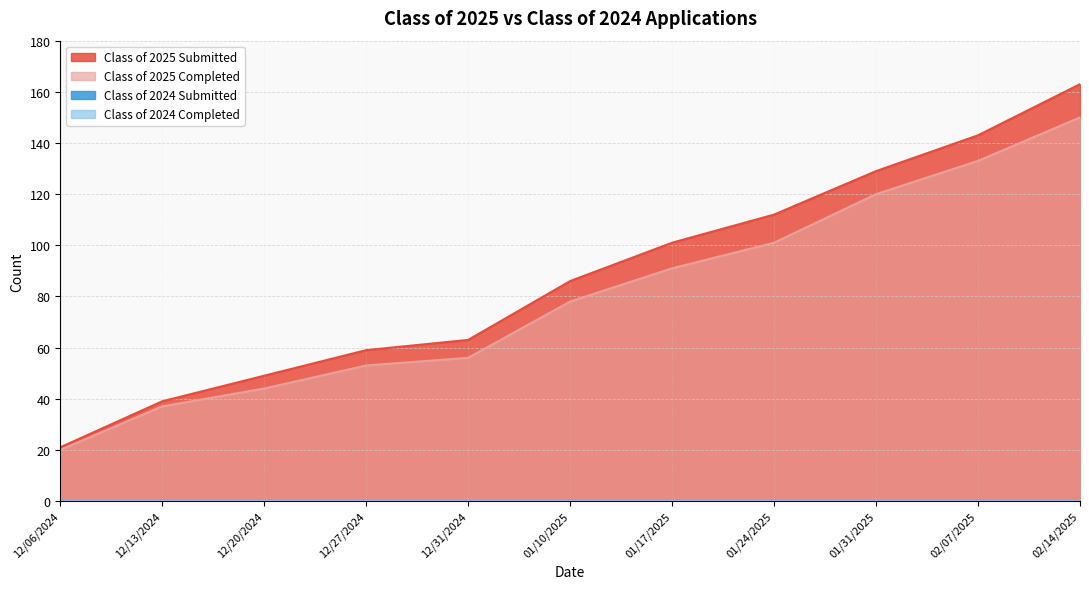

Does the chart display data point markers on the line(s)?

No